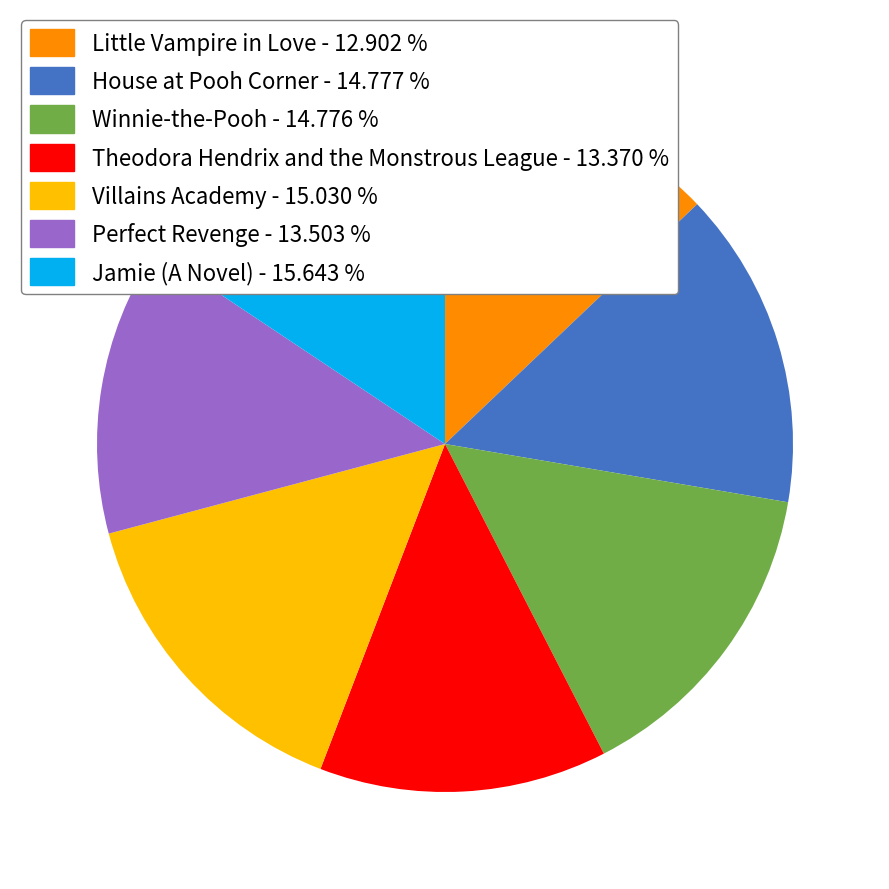

Which has a higher value, Jamie (A Novel) - 15.643 % or Villains Academy - 15.030 %?

Jamie (A Novel) - 15.643 %